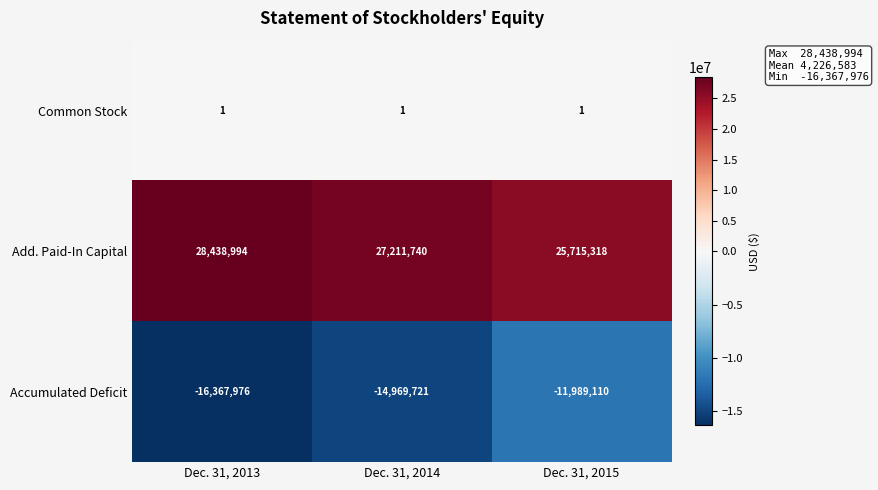

What is the spread (max minus min) of values at Dec. 31, 2014?

42181461